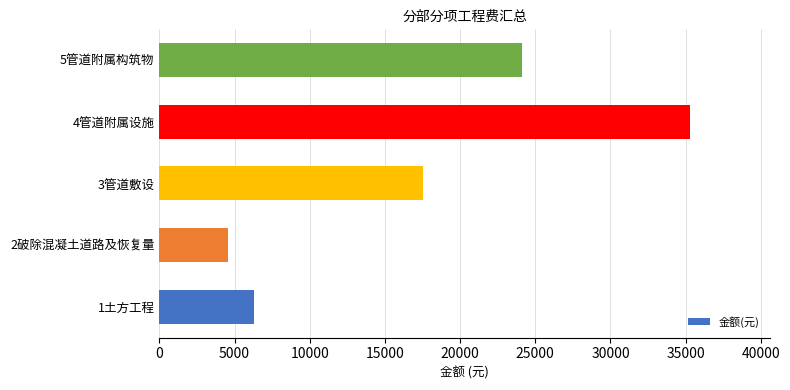

What is the maximum value shown in the chart?

35314.6